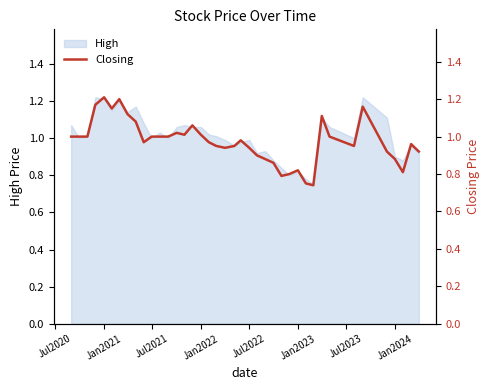

Does the chart have visible grid lines?

No